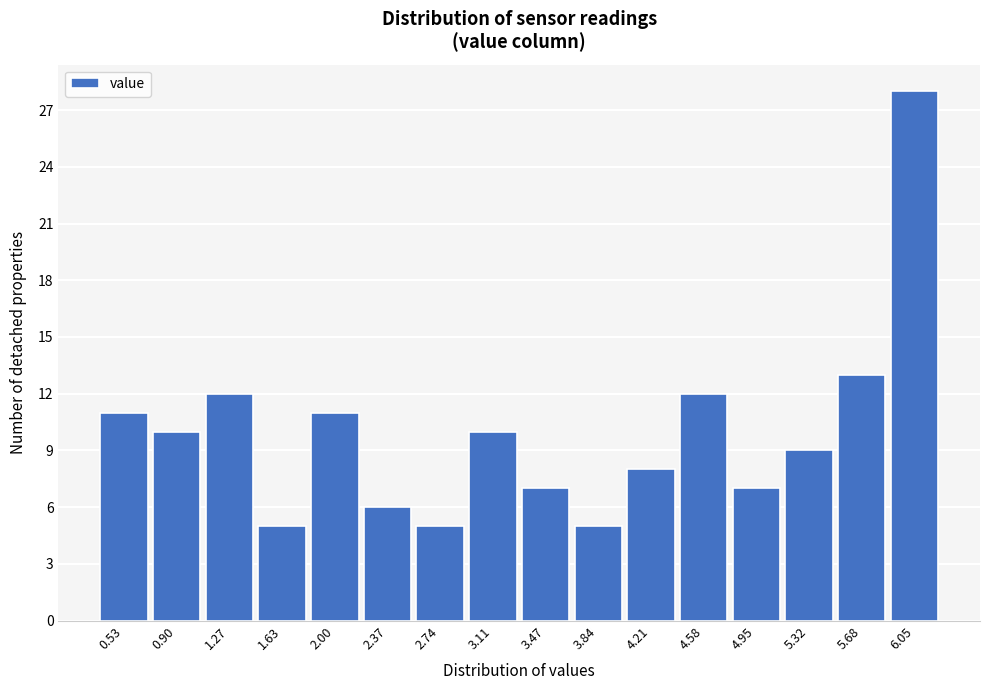

Reading left to right, list all the values displayed in this chart.

11	10	12	5	11	6	5	10	7	5	8	12	7	9	13	28